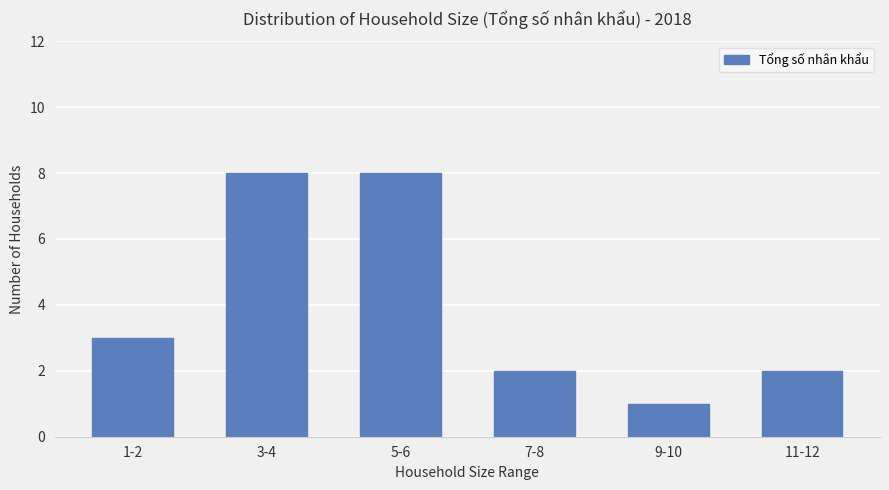

What is the change in value from 9-10 to 11-12?

+1